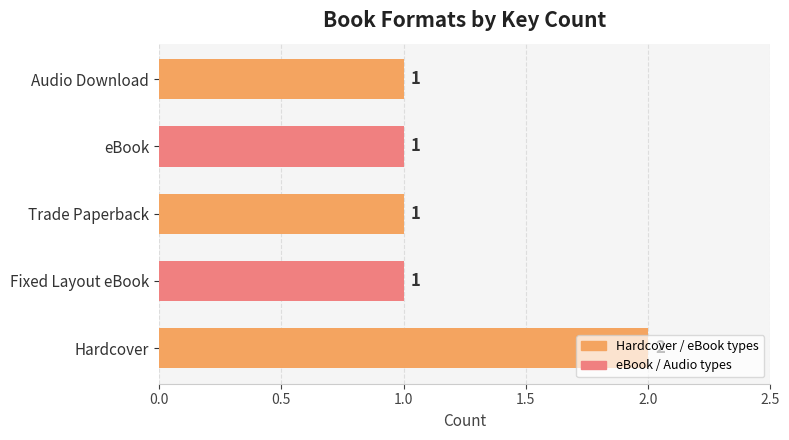

How many values are between 1 and 2?

5